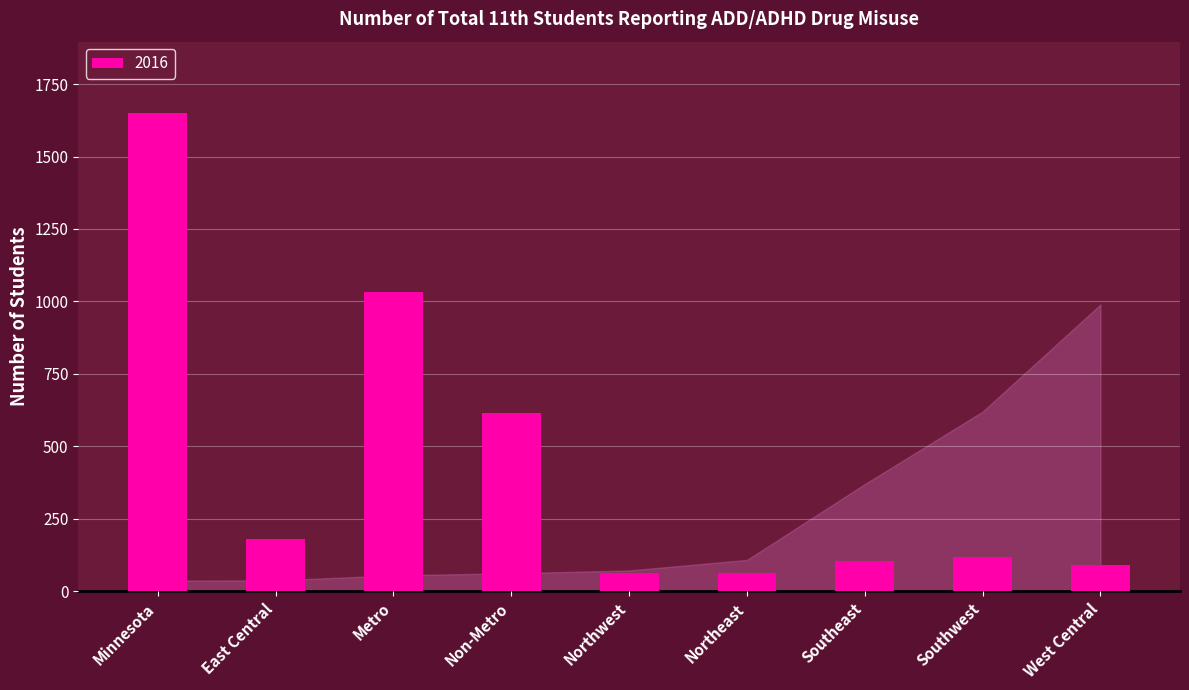

What is the greatest value displayed?

1649